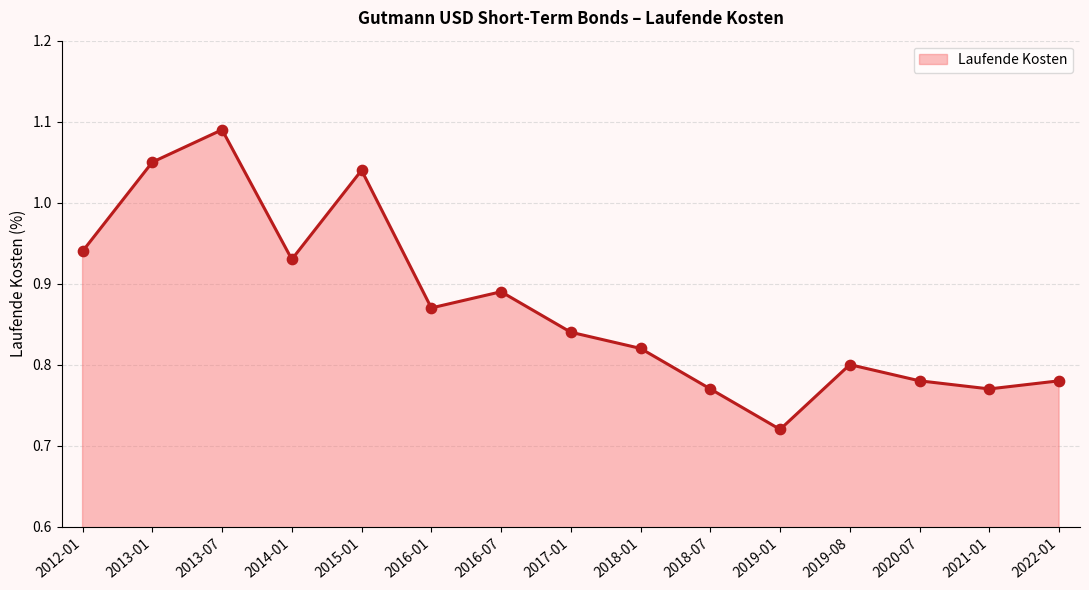

What is the change in value from 2016-07 to 2022-01?

-0.1